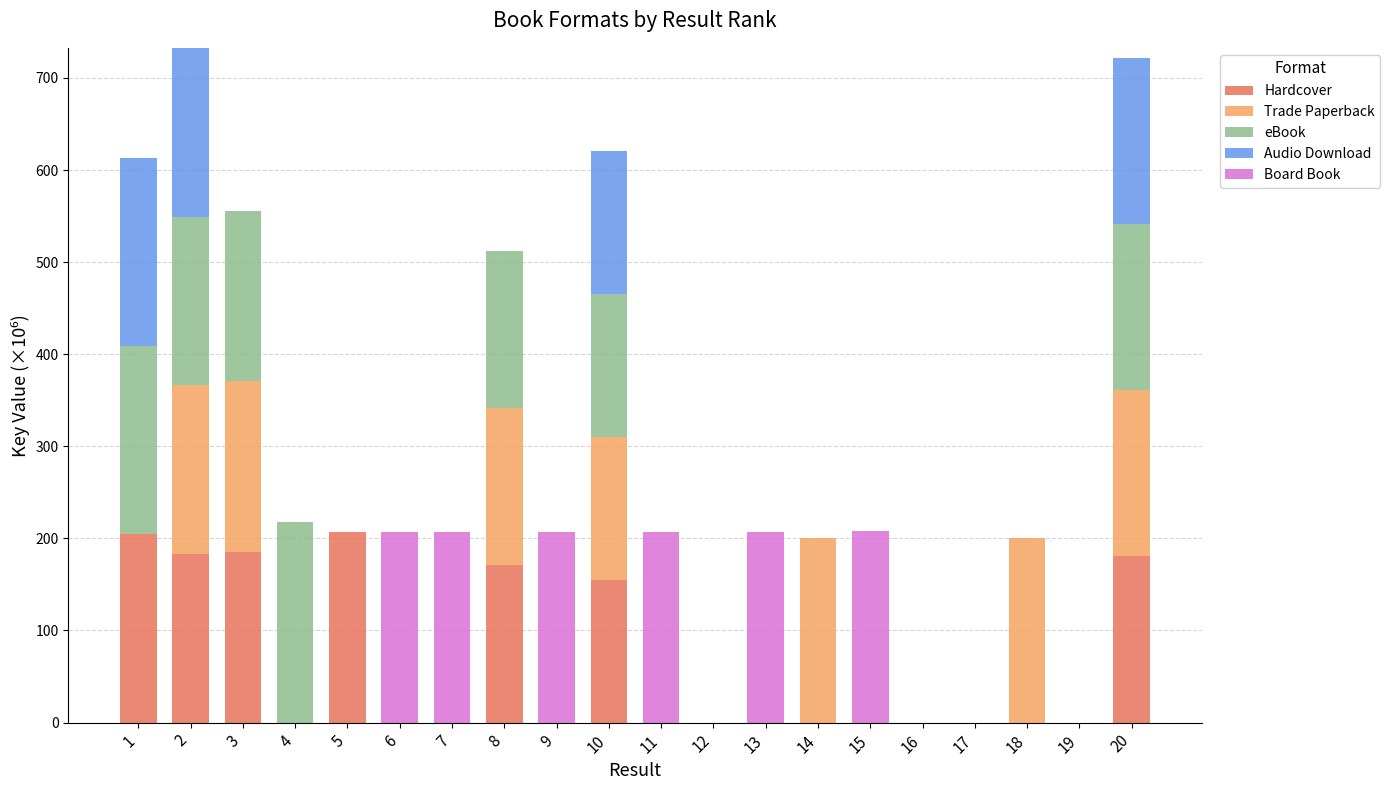

What is the sum of all Hardcover values?

1286.5